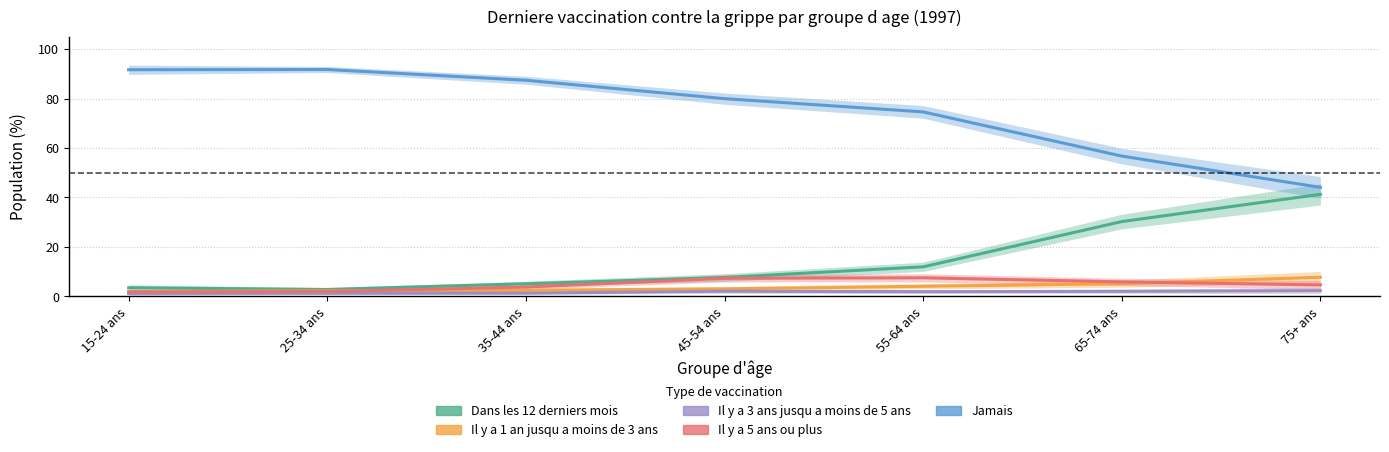

What is the value of the Il y a 3 ans jusqu a moins de 5 ans point at the 6th from the left?

2.0